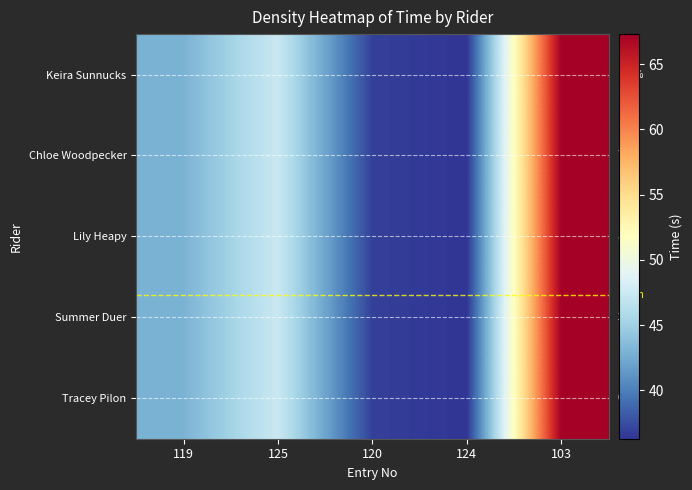

Is the value of Keira Sunnucks at 119 greater than the value of Summer Duer at 125?

No